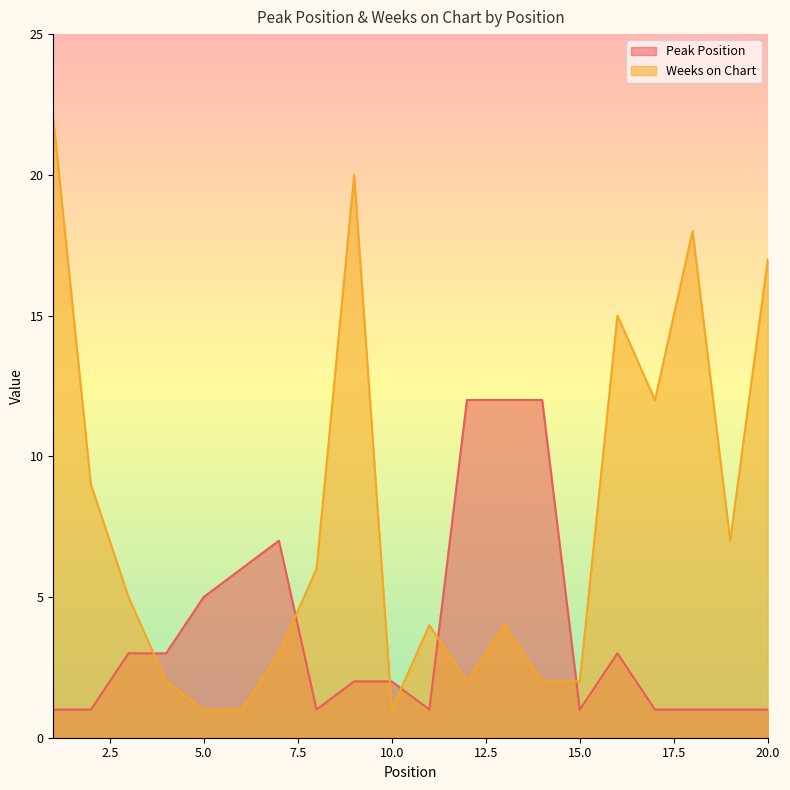

What is the value of the Peak Position point at the 6th from the left?

6